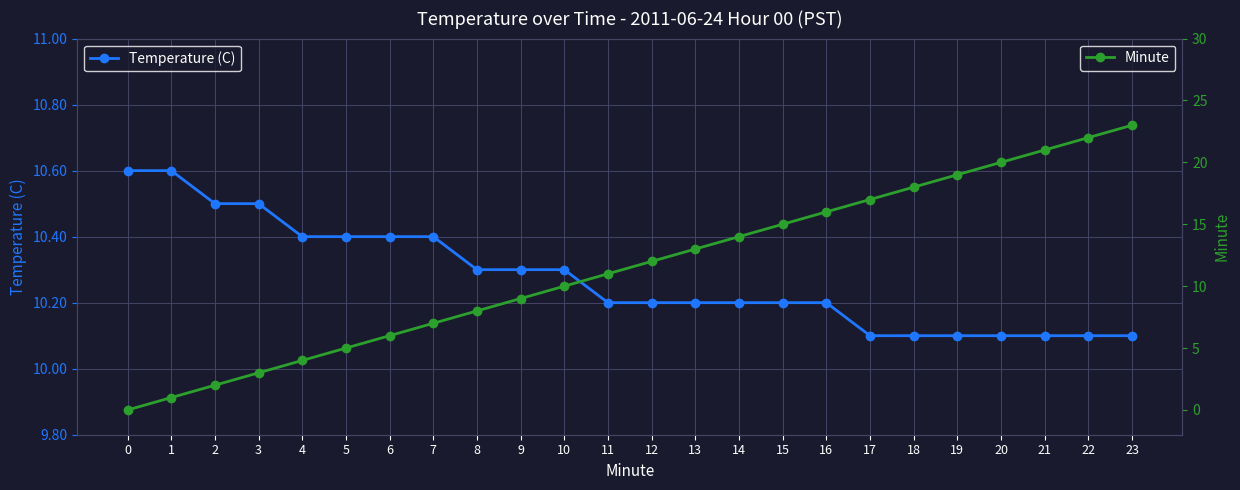

At which category is the sum across all series the highest?

23